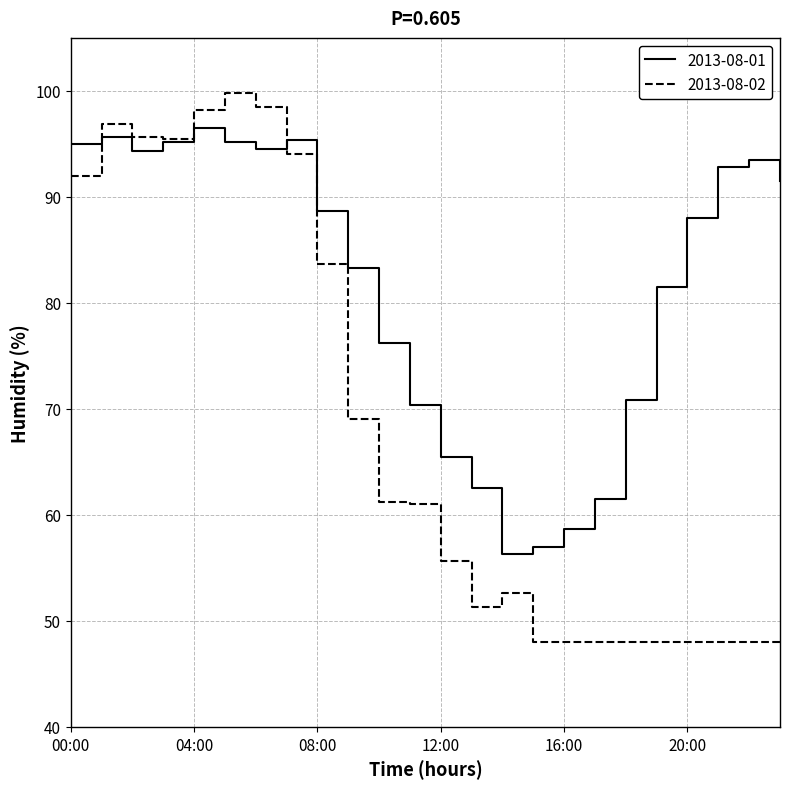

What is the difference between the maximum and minimum values in the 2013-08-01 series?

40.2